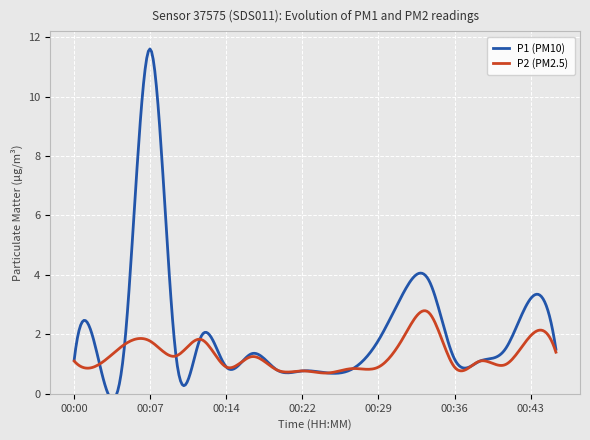

What is the value of the P1 point at the 13th from the left?

1.8